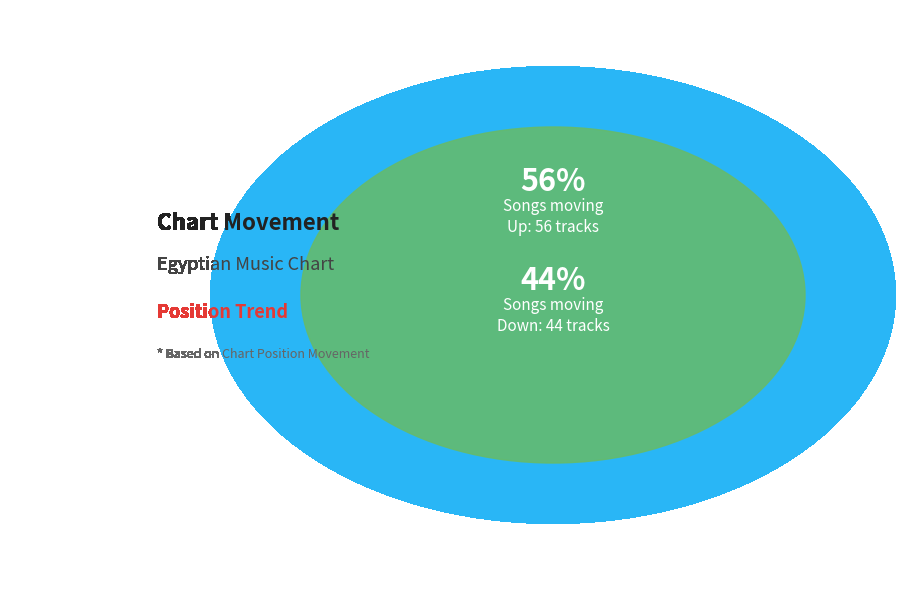

To the nearest percent, what portion does up represent?

56%